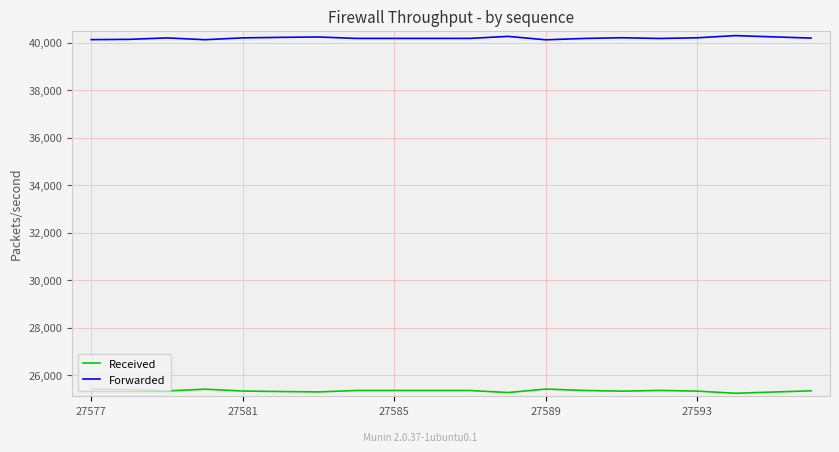

True or false: Forwarded and Received cross at least once.

False